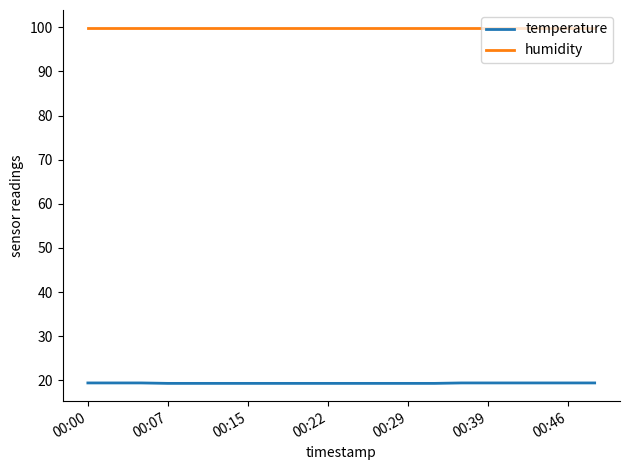

List the series in order of their peak value, lowest first.

temperature, humidity